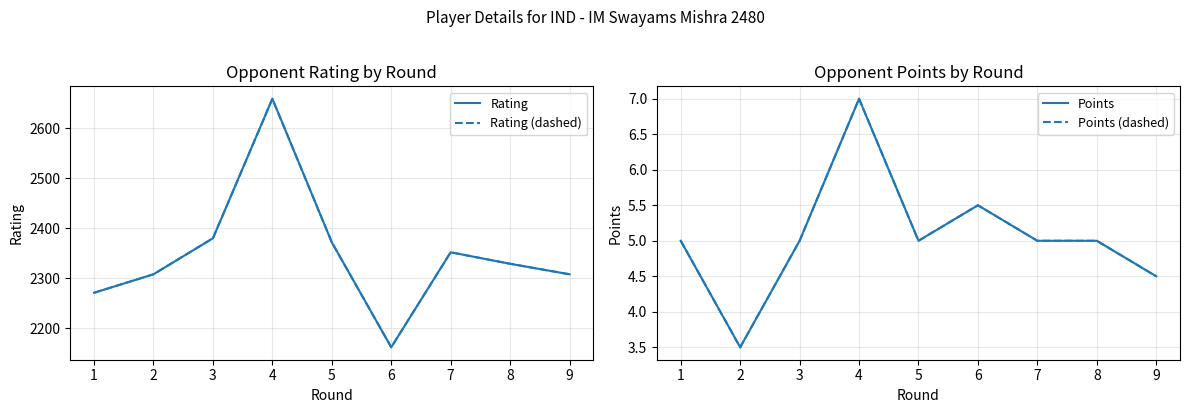

At 4, list the series in order from largest to smallest.

Rating, Rating (dashed), Points, Points (dashed)